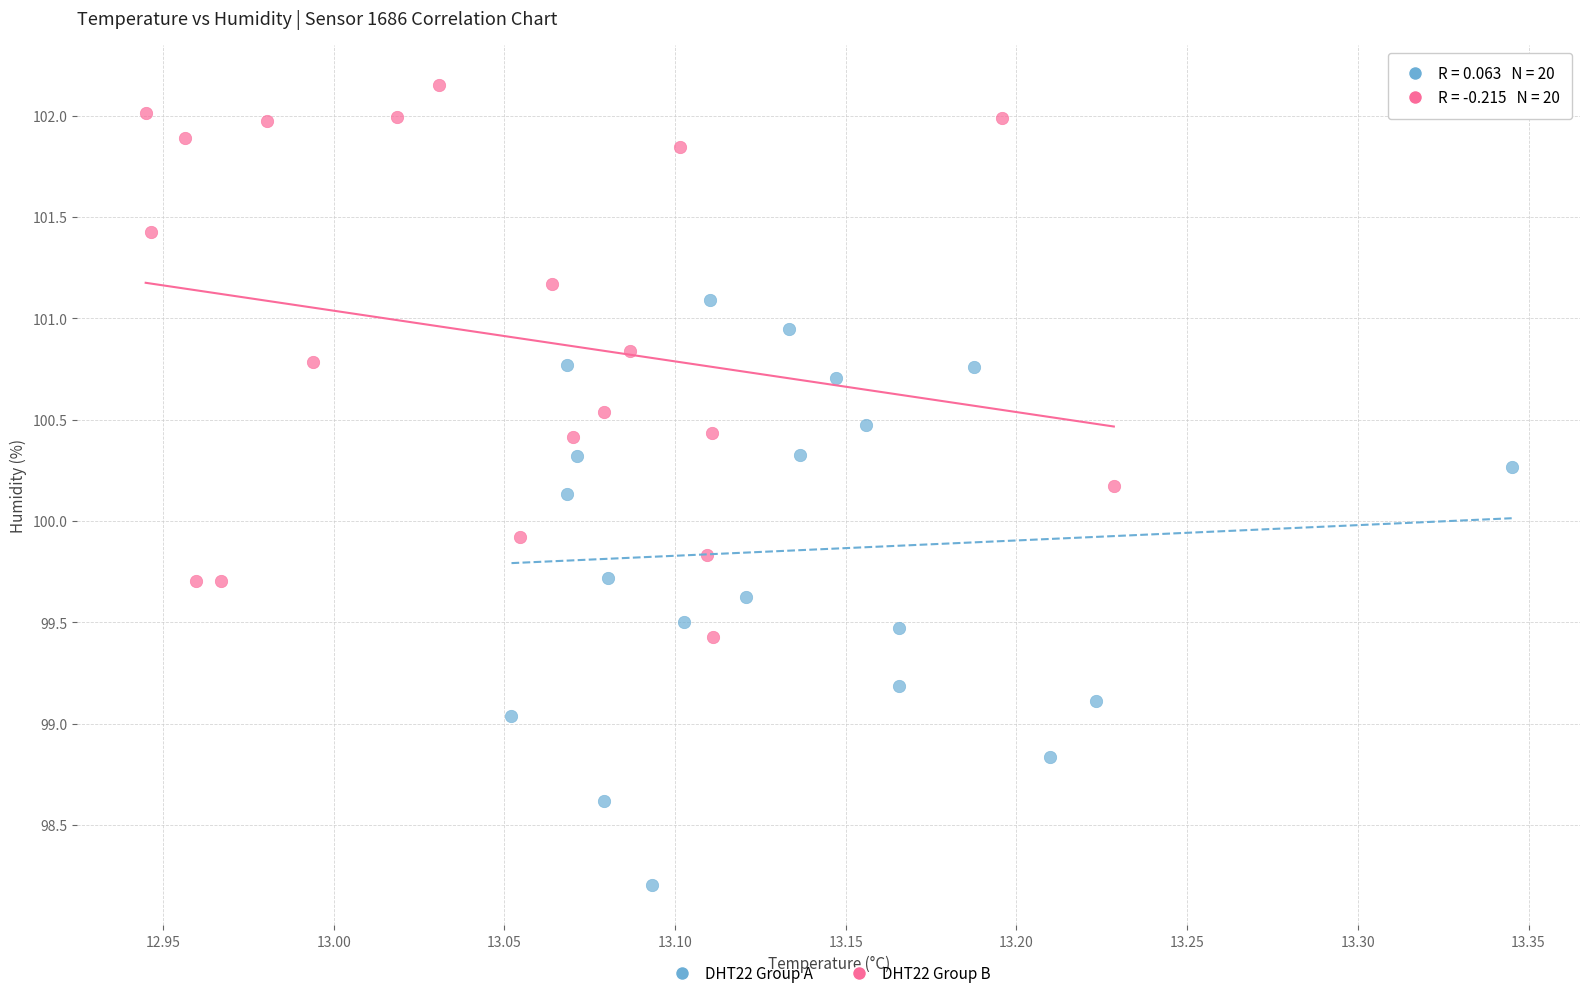

Which series reaches the maximum Y coordinate?

DHT22 Group B